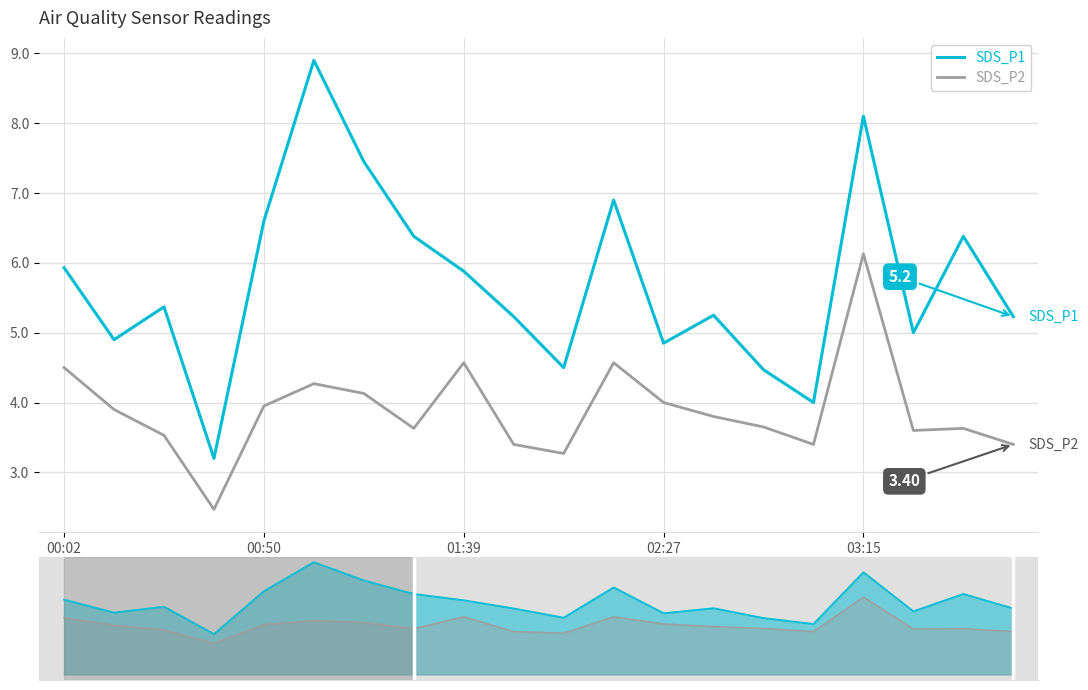

What is the greatest value displayed?

8.9